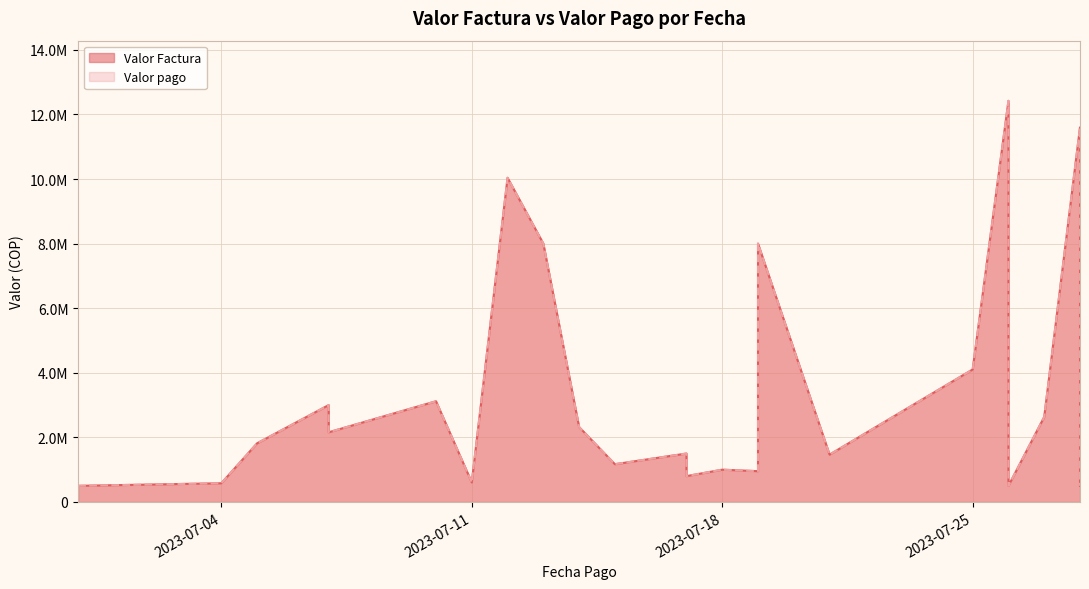

At which label does Valor Factura reach its peak?

2023-07-26